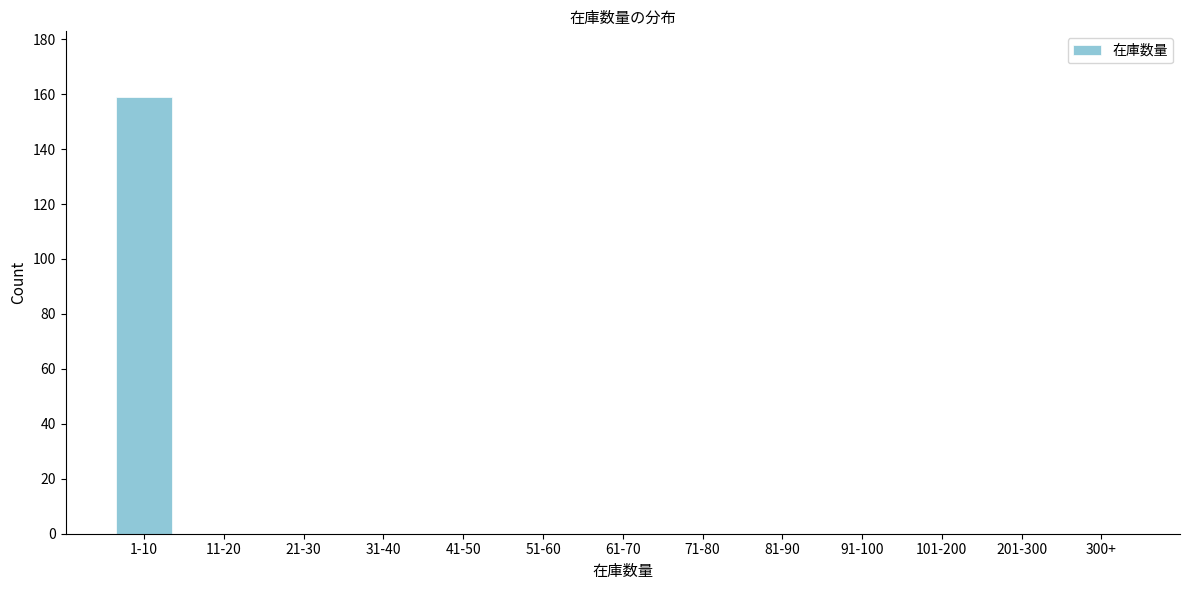

Reading left to right, list all the values displayed in this chart.

1-10=159	11-20=0	21-30=0	31-40=0	41-50=0	51-60=0	61-70=0	71-80=0	81-90=0	91-100=0	101-200=0	201-300=0	300+=0